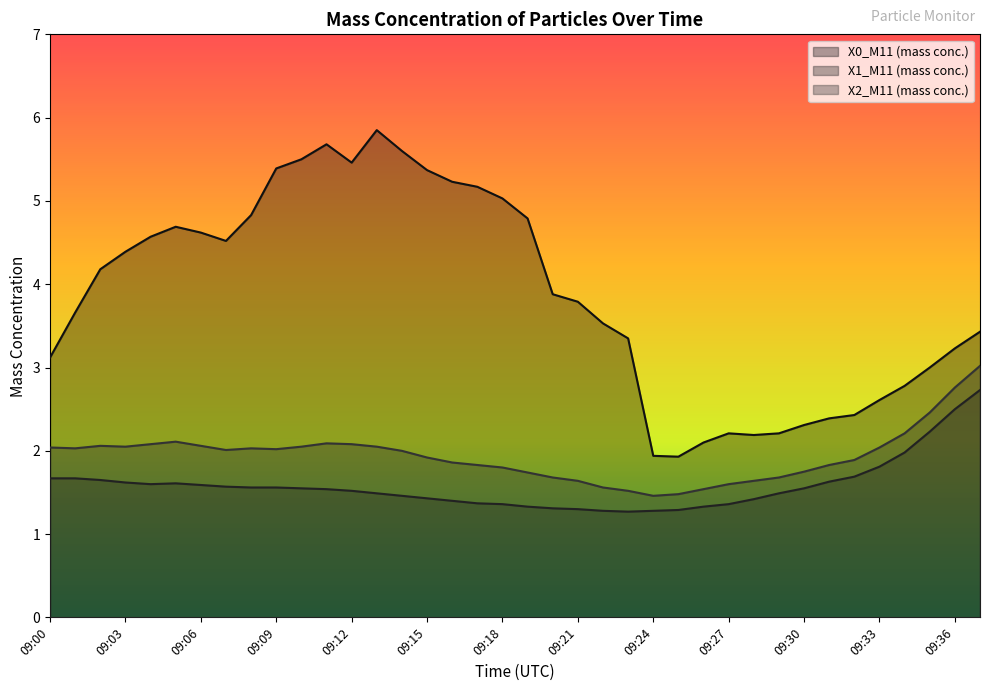

Reading right to left, extract all data points from this chart.

X0_M11 (mass conc.): 09:37=3.4	09:36=3.2	09:35=3.0	09:34=2.8	09:33=2.6	09:32=2.4	09:31=2.4	09:30=2.3	09:29=2.2	09:28=2.2	09:27=2.2	09:26=2.1	09:25=1.9	09:24=1.9	09:23=3.4	09:22=3.5	09:21=3.8	09:20=3.9	09:19=4.8	09:18=5.0	09:17=5.2	09:16=5.2	09:15=5.4	09:14=5.6	09:13=5.8	09:12=5.5	09:11=5.7	09:10=5.5	09:09=5.4	09:08=4.8	09:07=4.5	09:06=4.6	09:05=4.7	09:04=4.6	09:03=4.4	09:02=4.2	09:01=3.7	09:00=3.1
X1_M11 (mass conc.): 09:37=2.7	09:36=2.5	09:35=2.2	09:34=2.0	09:33=1.8	09:32=1.7	09:31=1.6	09:30=1.6	09:29=1.5	09:28=1.4	09:27=1.4	09:26=1.3	09:25=1.3	09:24=1.3	09:23=1.3	09:22=1.3	09:21=1.3	09:20=1.3	09:19=1.3	09:18=1.4	09:17=1.4	09:16=1.4	09:15=1.4	09:14=1.5	09:13=1.5	09:12=1.5	09:11=1.5	09:10=1.6	09:09=1.6	09:08=1.6	09:07=1.6	09:06=1.6	09:05=1.6	09:04=1.6	09:03=1.6	09:02=1.6	09:01=1.7	09:00=1.7
X2_M11 (mass conc.): 09:37=3.0	09:36=2.8	09:35=2.5	09:34=2.2	09:33=2.0	09:32=1.9	09:31=1.8	09:30=1.8	09:29=1.7	09:28=1.6	09:27=1.6	09:26=1.5	09:25=1.5	09:24=1.5	09:23=1.5	09:22=1.6	09:21=1.6	09:20=1.7	09:19=1.7	09:18=1.8	09:17=1.8	09:16=1.9	09:15=1.9	09:14=2.0	09:13=2.0	09:12=2.1	09:11=2.1	09:10=2.0	09:09=2.0	09:08=2.0	09:07=2.0	09:06=2.1	09:05=2.1	09:04=2.1	09:03=2.0	09:02=2.1	09:01=2.0	09:00=2.0